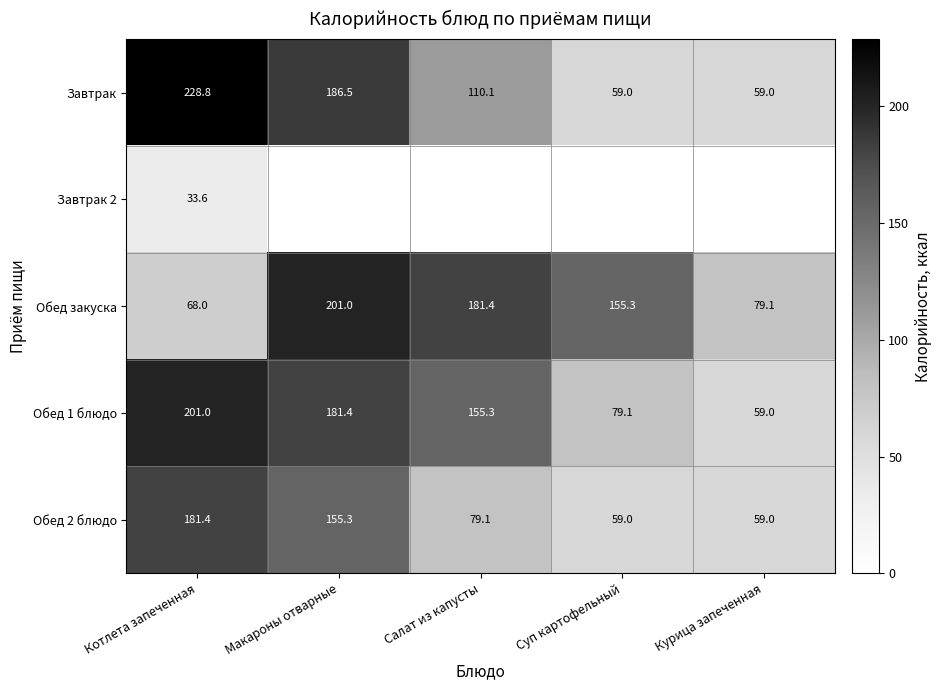

At which category is the sum across all series the highest?

Макароны отварные